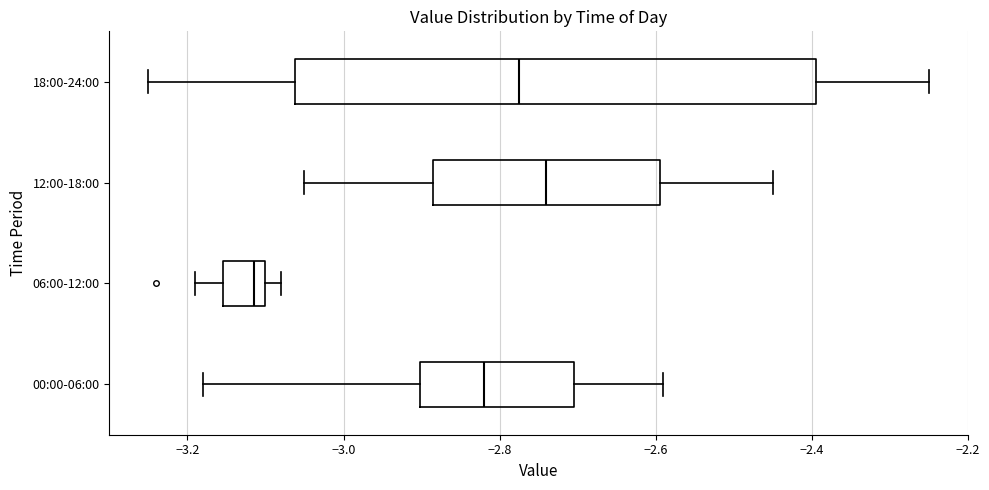

Reading bottom to top, read every box against the x-axis: the position of its median line, the range the box covers, and the ends of its whiskers. The values are not printed on the chart, so give them approximately, as read against the axis.

00:00-06:00: median -2.82, box -2.90 to -2.70, whiskers -3.18 to -2.58
06:00-12:00: median -3.12, box -3.16 to -3.10, whiskers -3.18 to -3.08
12:00-18:00: median -2.74, box -2.88 to -2.60, whiskers -3.04 to -2.44
18:00-24:00: median -2.78, box -3.06 to -2.40, whiskers -3.24 to -2.24